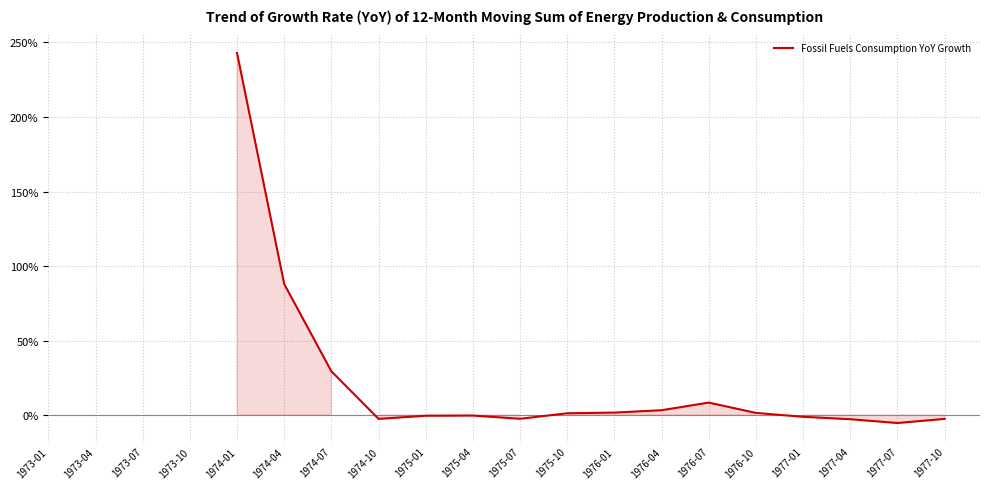

Does the chart have visible grid lines?

Yes